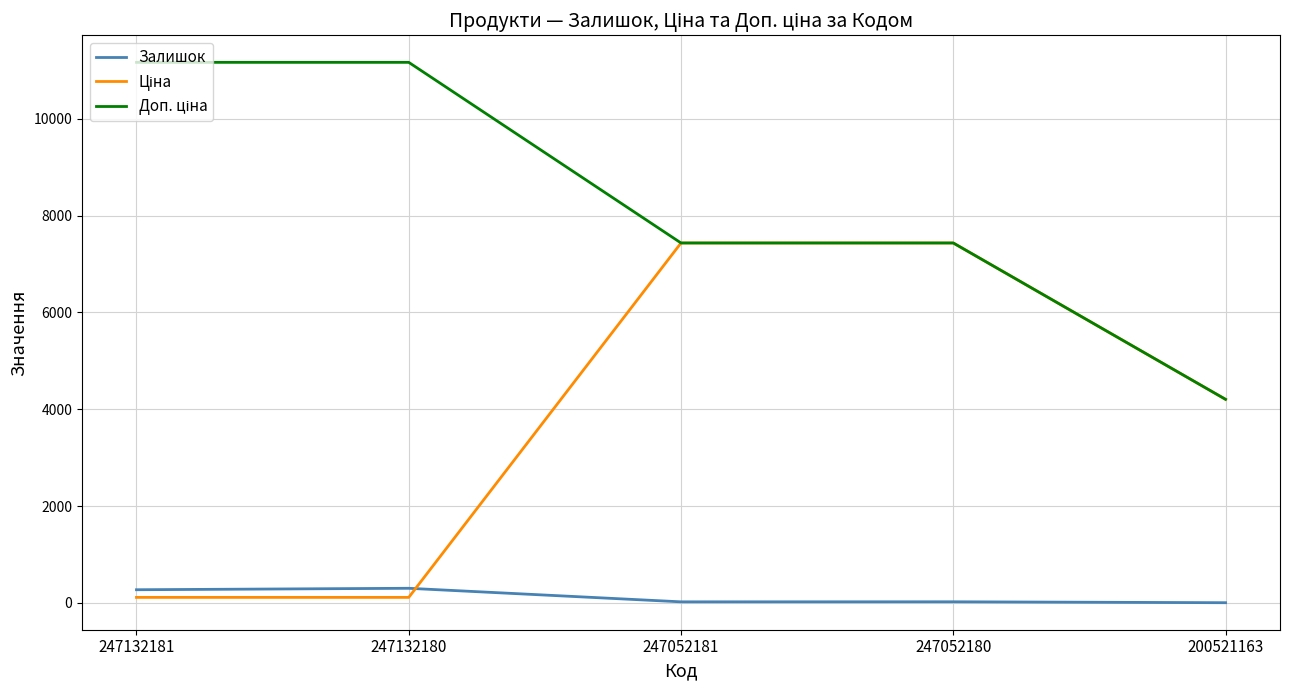

What is the highest value of the Залишок series?

300.0